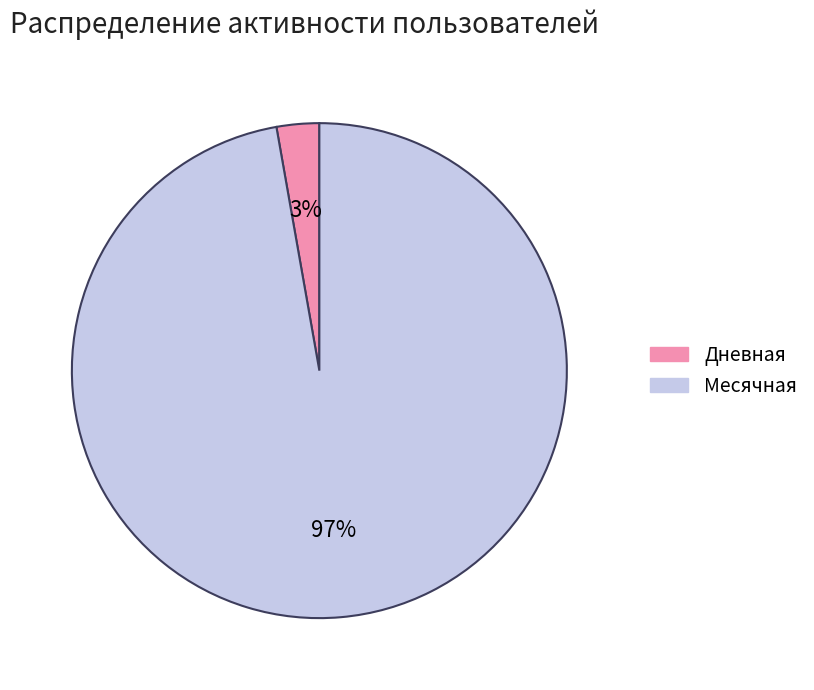

To the nearest percent, what is the difference between the largest and smallest slice percentages?

94%